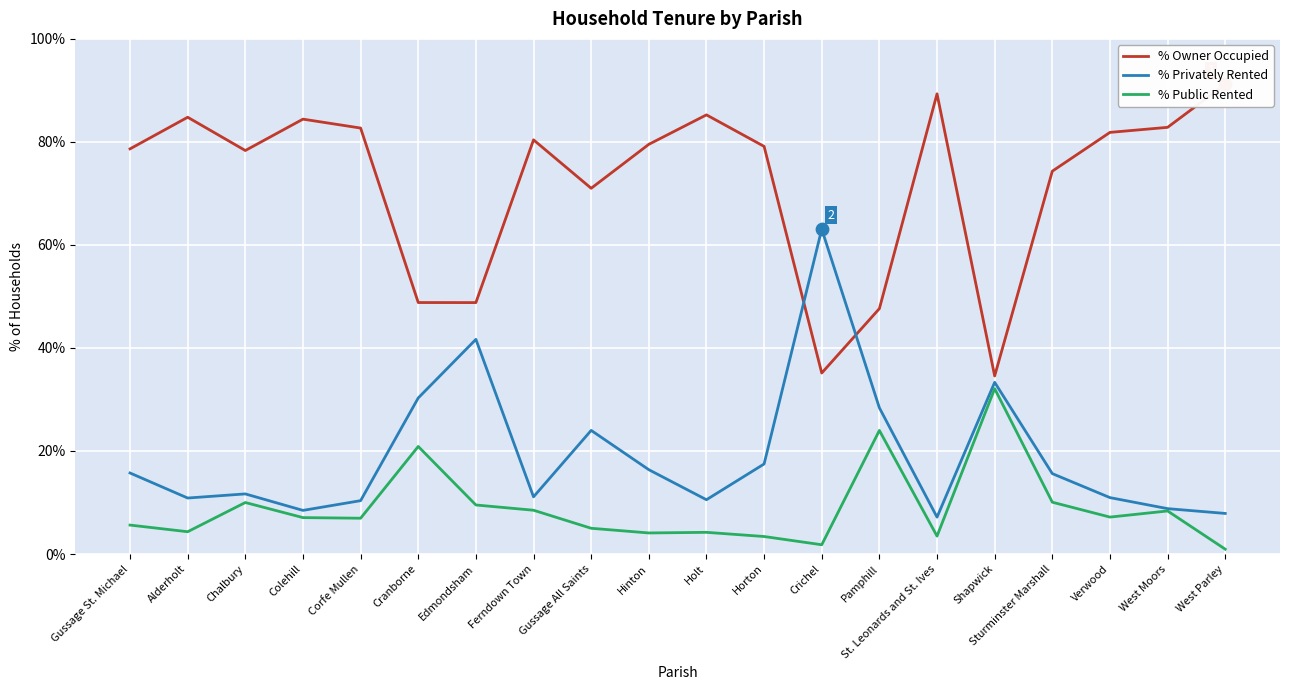

Which series has the largest total across all categories?

% Owner Occupied